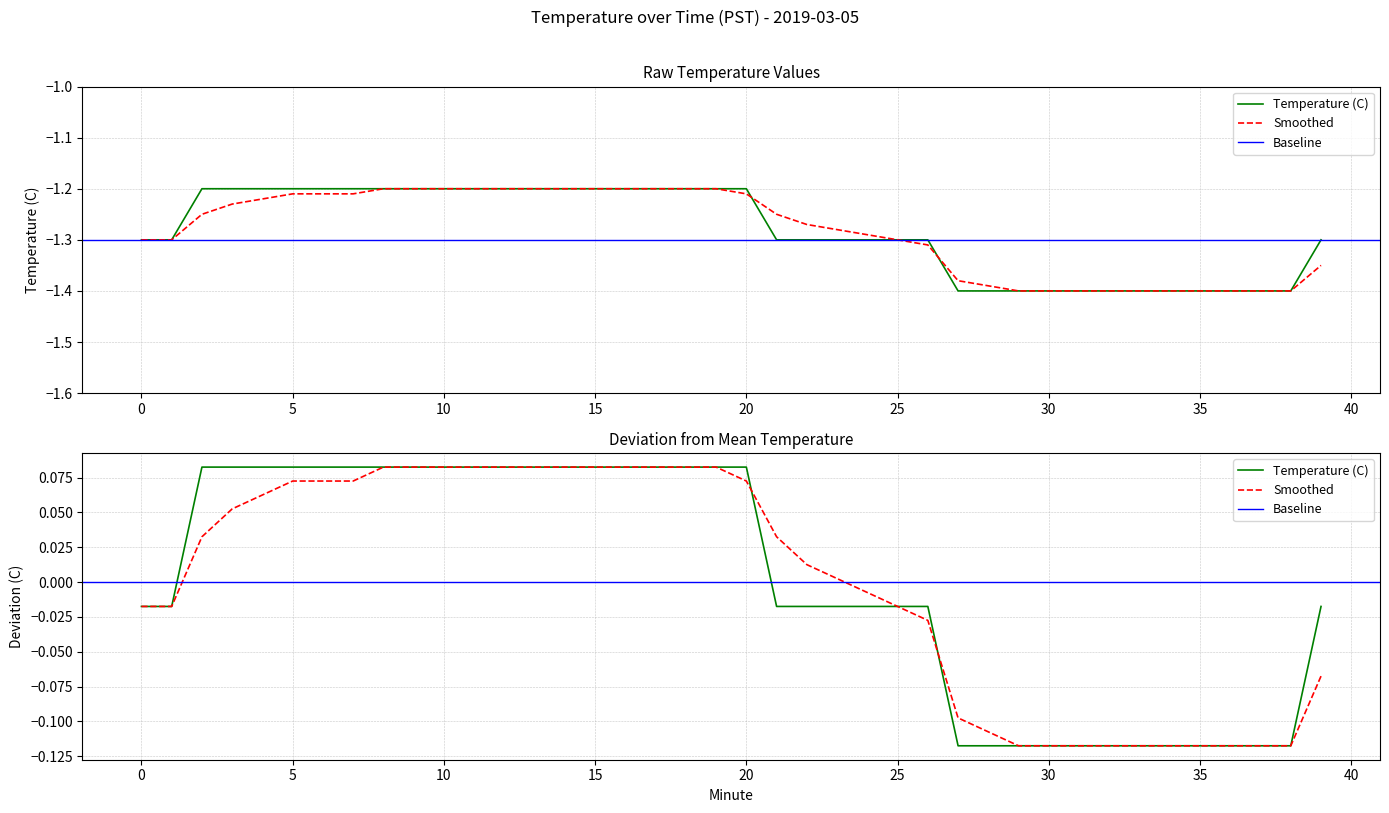

Reading right to left, what are all the values shown in this chart?

Temperature (C): 39=-1.3	38=-1.4	37=-1.4	36=-1.4	35=-1.4	34=-1.4	33=-1.4	32=-1.4	31=-1.4	30=-1.4	29=-1.4	28=-1.4	27=-1.4	26=-1.3	25=-1.3	24=-1.3	23=-1.3	22=-1.3	21=-1.3	20=-1.2	19=-1.2	18=-1.2	17=-1.2	16=-1.2	15=-1.2	14=-1.2	13=-1.2	12=-1.2	11=-1.2	10=-1.2	9=-1.2	8=-1.2	7=-1.2	6=-1.2	5=-1.2	4=-1.2	3=-1.2	2=-1.2	1=-1.3	0=-1.3
Smoothed: 39=-1.4	38=-1.4	37=-1.4	36=-1.4	35=-1.4	34=-1.4	33=-1.4	32=-1.4	31=-1.4	30=-1.4	29=-1.4	28=-1.4	27=-1.4	26=-1.3	25=-1.3	24=-1.3	23=-1.3	22=-1.3	21=-1.2	20=-1.2	19=-1.2	18=-1.2	17=-1.2	16=-1.2	15=-1.2	14=-1.2	13=-1.2	12=-1.2	11=-1.2	10=-1.2	9=-1.2	8=-1.2	7=-1.2	6=-1.2	5=-1.2	4=-1.2	3=-1.2	2=-1.2	1=-1.3	0=-1.3